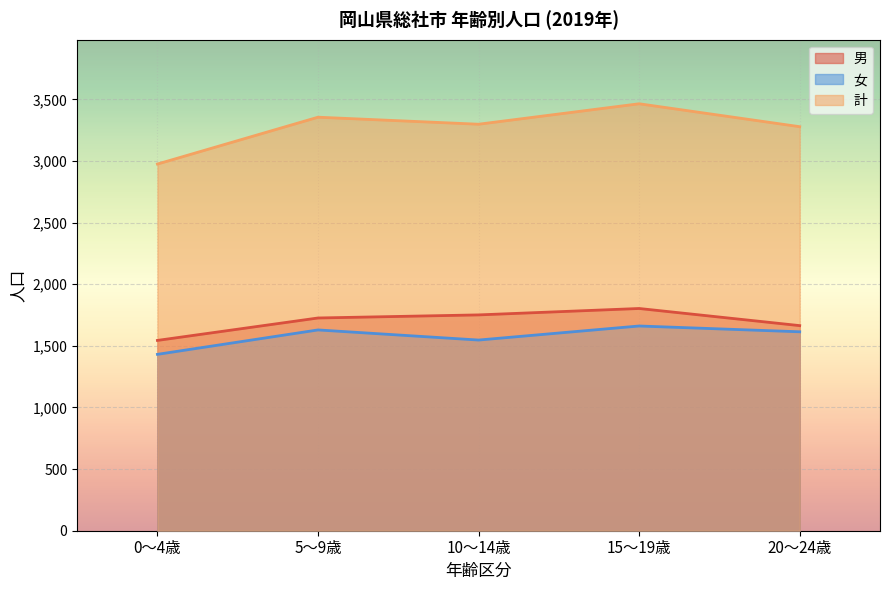

What is the sum of all 計 values?

16370